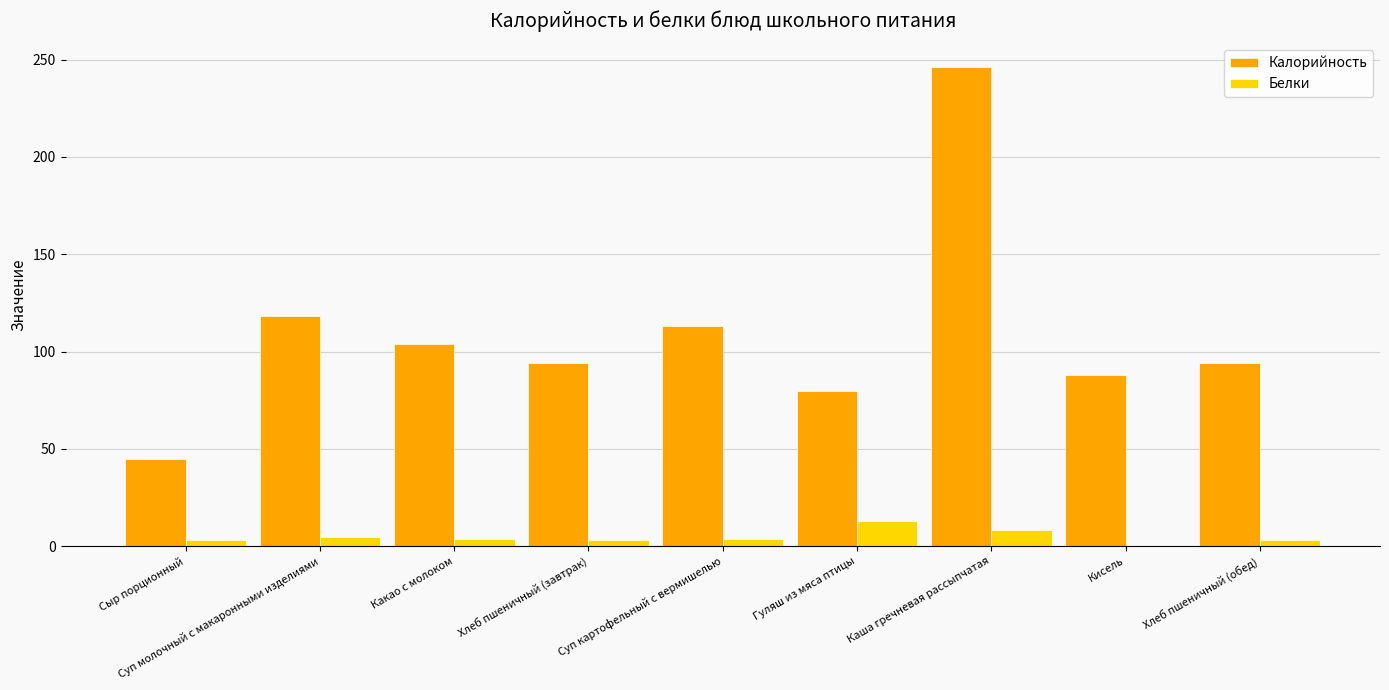

What are all the series names shown in the legend?

Калорийность, Белки